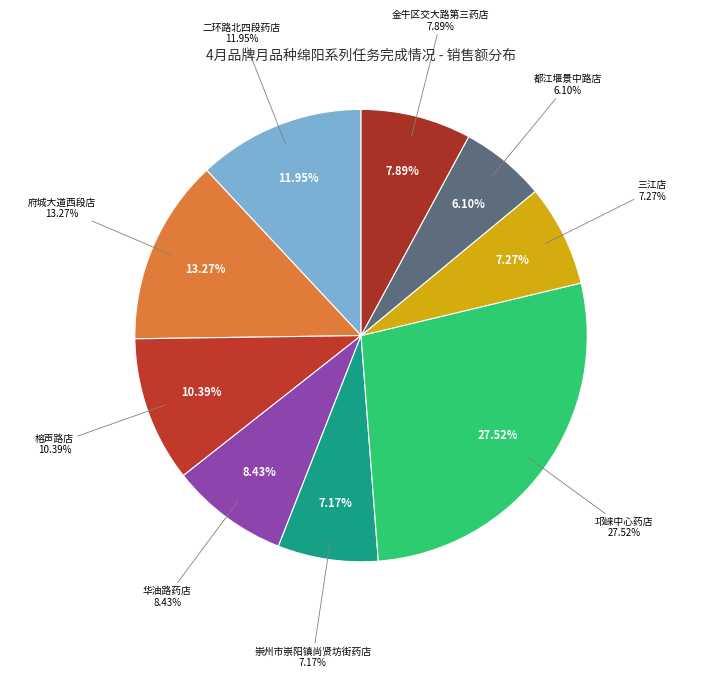

Is it true that 崇州市崇阳镇尚贤坊街药店 is 1% of the pie?

False